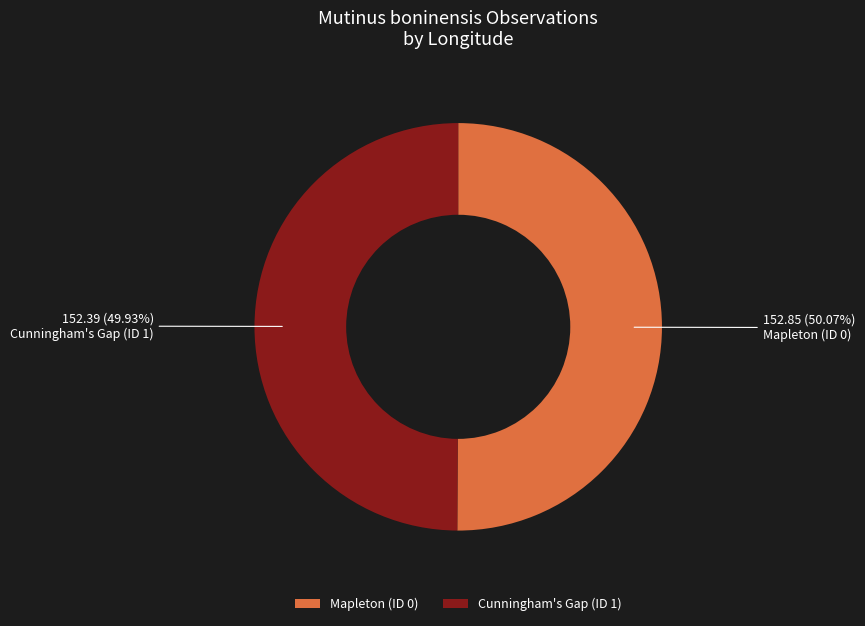

To the nearest percent, what portion does Mapleton (ID 0) represent?

50%